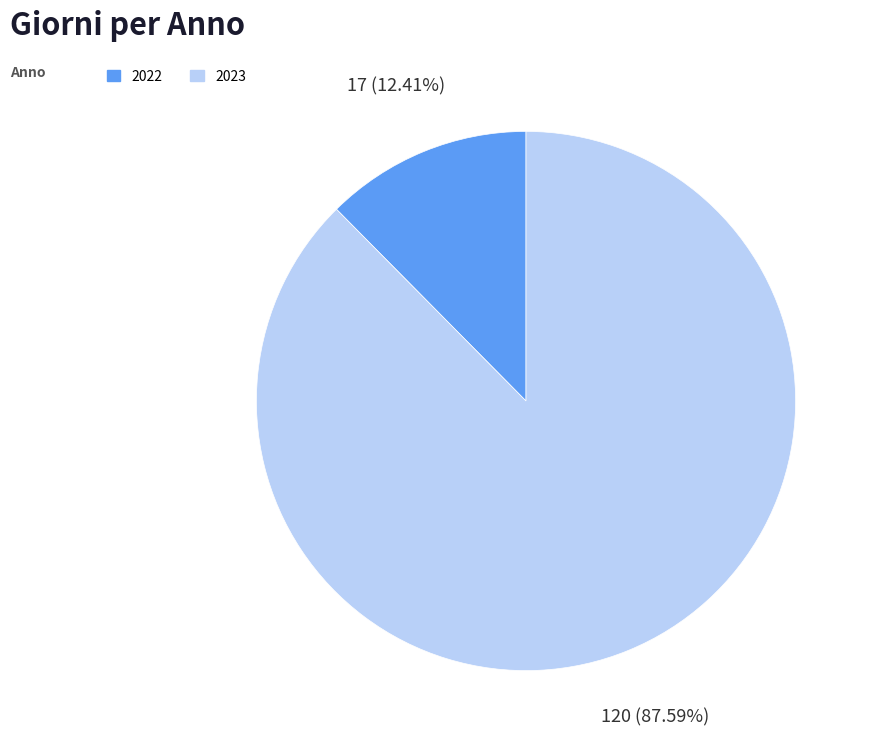

What is the total percentage of 2022 and 2023?

100.0%